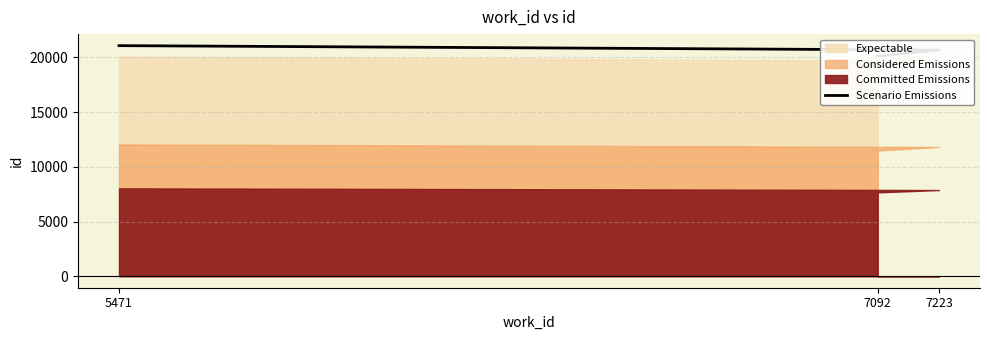

Count the number of categories in the chart.

3